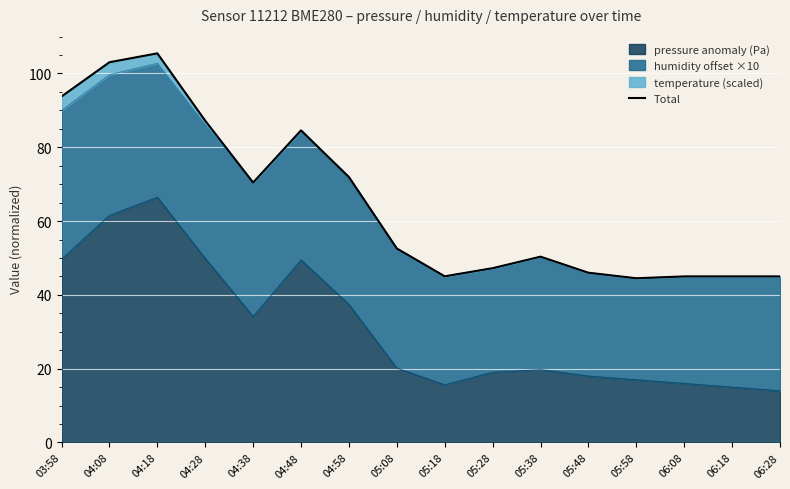

What position from the right is 04:18?

14